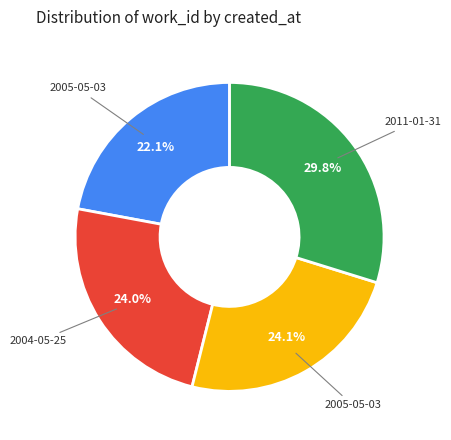

Is there a majority slice in this chart?

No